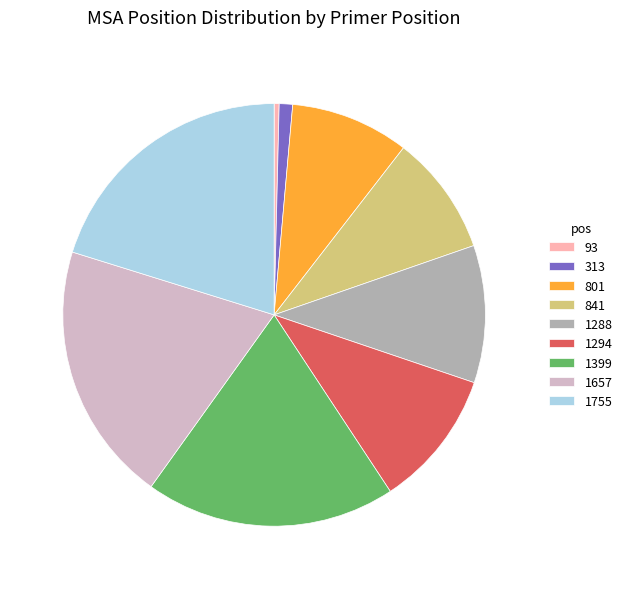

Which category has the smallest portion of the pie?

93